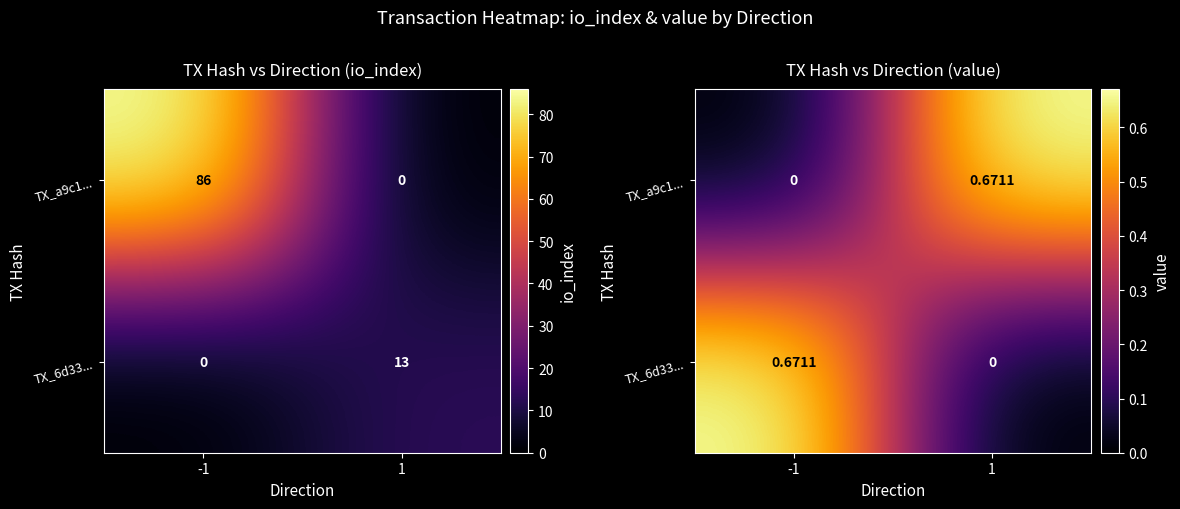

Which series changed the most between -1 and 1?

TX_a9c1...